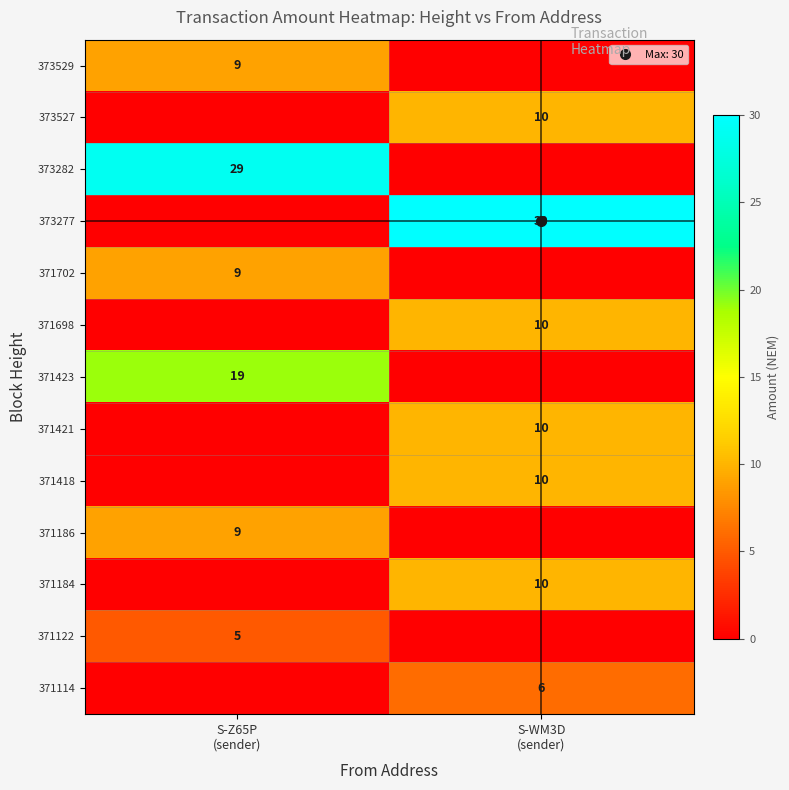

What is the sum of all 371423 values?

19